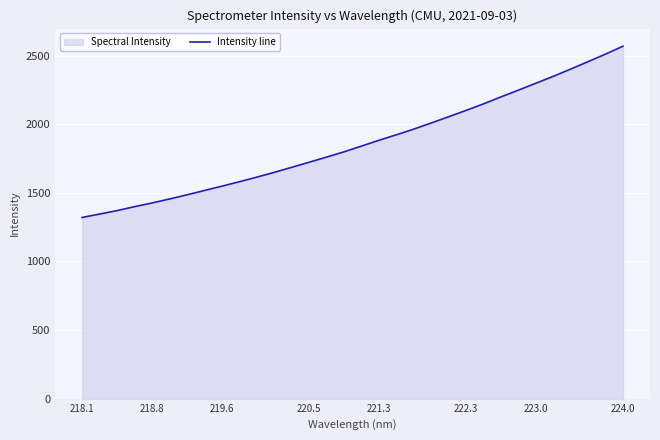

Which category has the lowest value across all series?

218.1